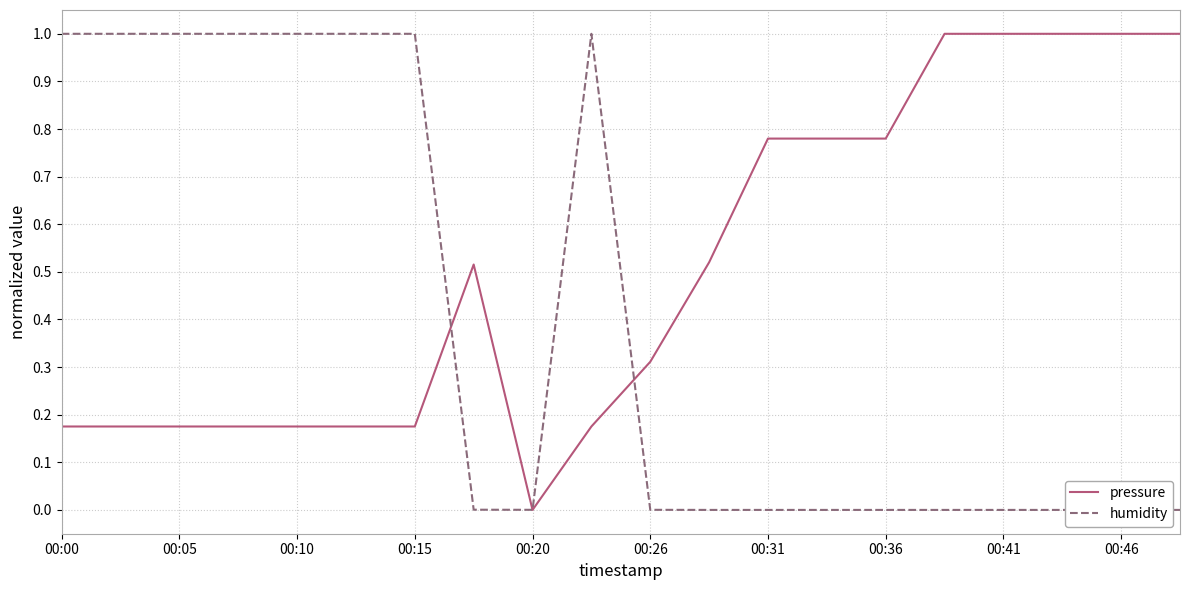

Which category has the lowest value in the pressure series?

00:20